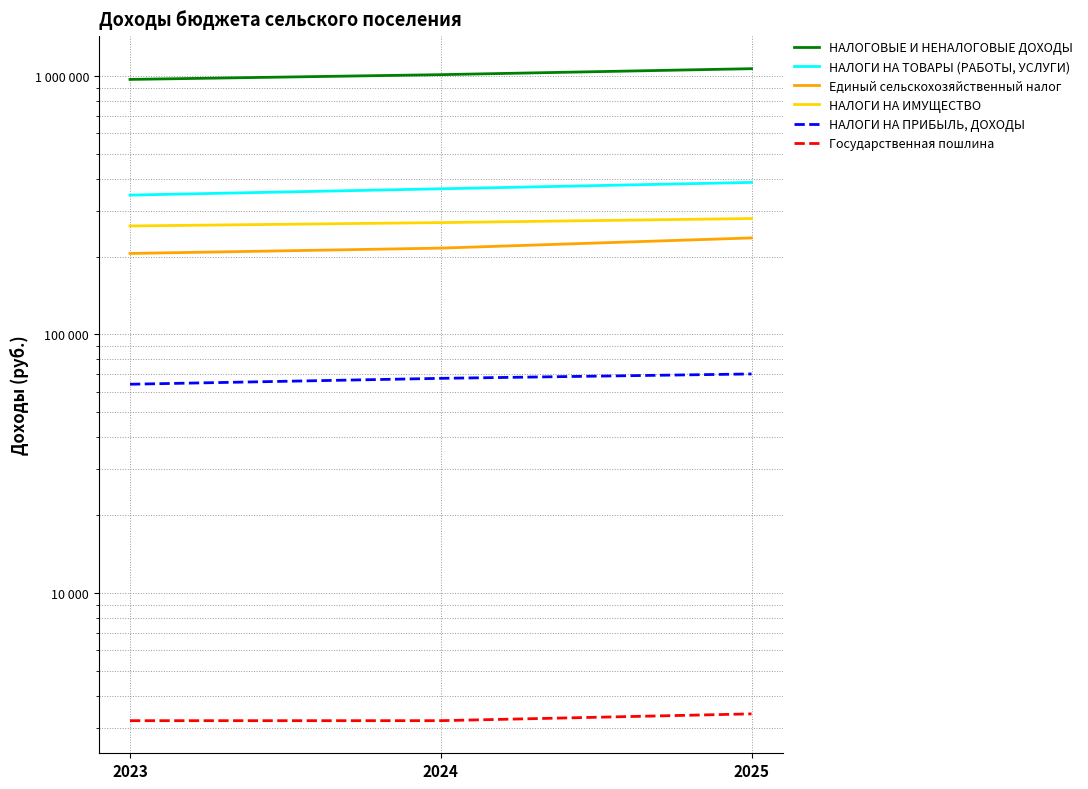

How many Государственная пошлина values are between 3200 and 3400?

3